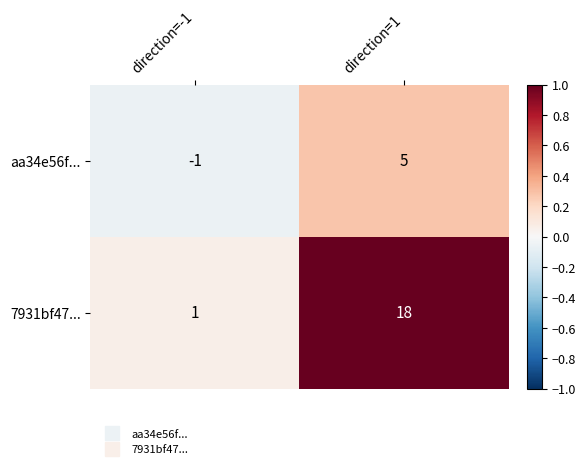

At which label is aa34e56f... closest to 2?

direction=-1